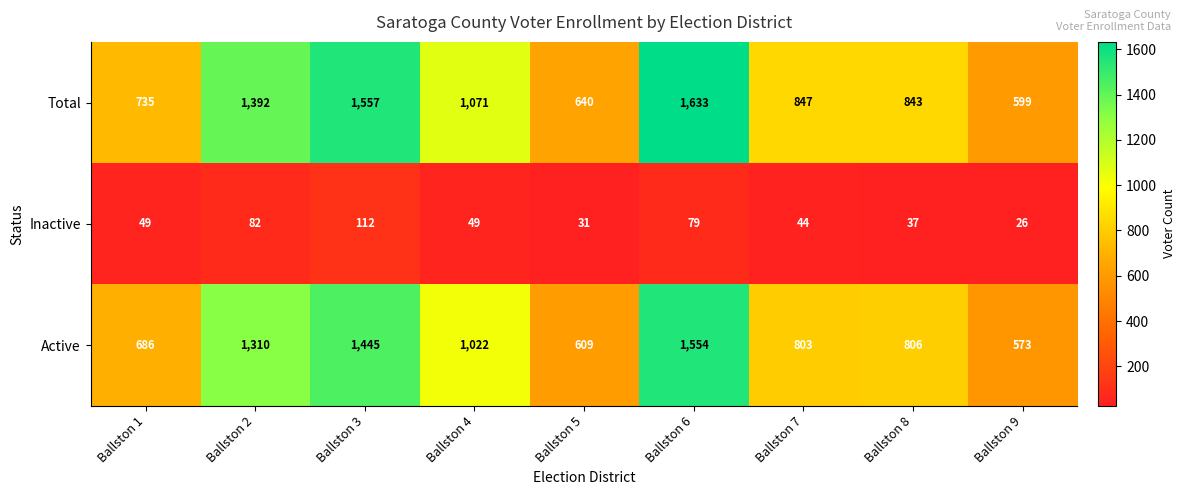

How many data points does each series have?

9